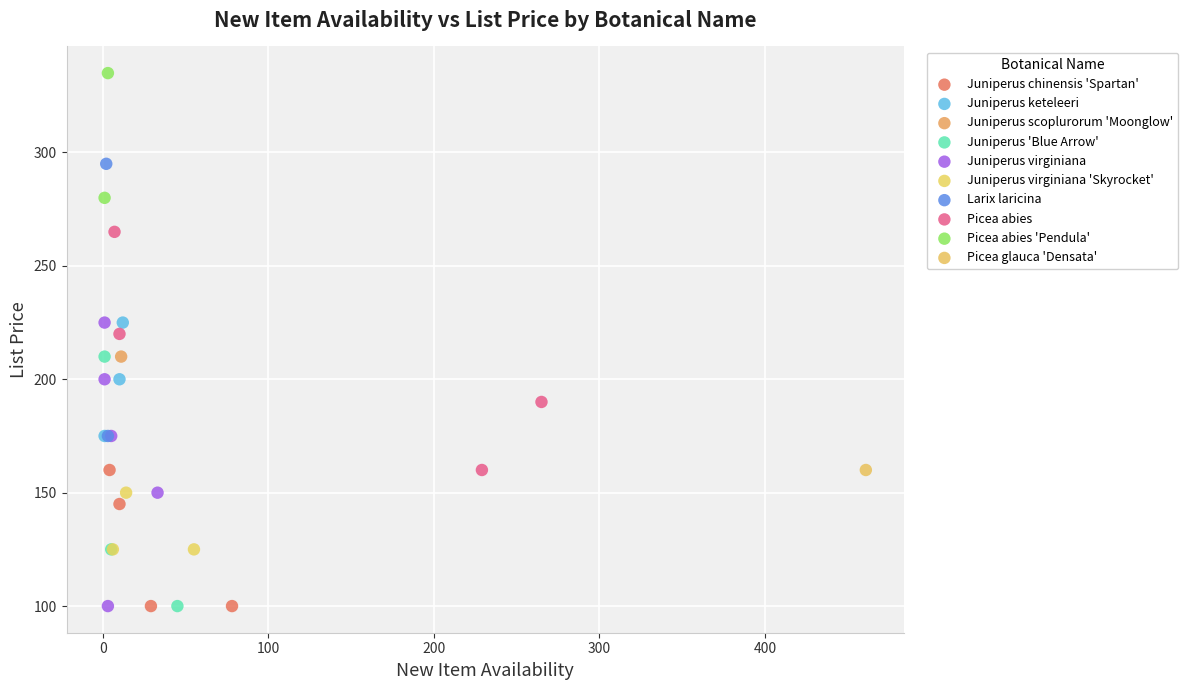

What are all the series names shown in the legend?

Juniperus chinensis 'Spartan', Juniperus keteleeri, Juniperus scoplurorum 'Moonglow', Juniperus 'Blue Arrow', Juniperus virginiana, Juniperus virginiana 'Skyrocket', Larix laricina, Picea abies, Picea abies 'Pendula', Picea glauca 'Densata'